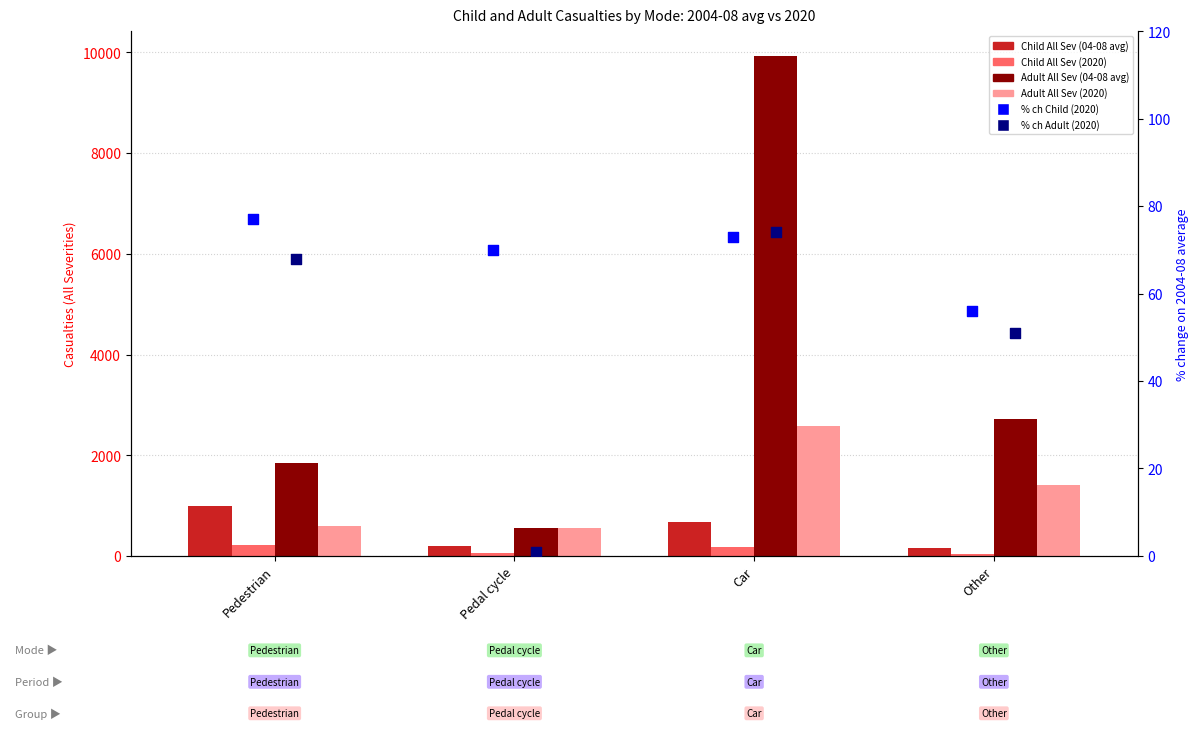

Which series reaches the maximum Y coordinate?

Adult All Sev (04-08 avg)